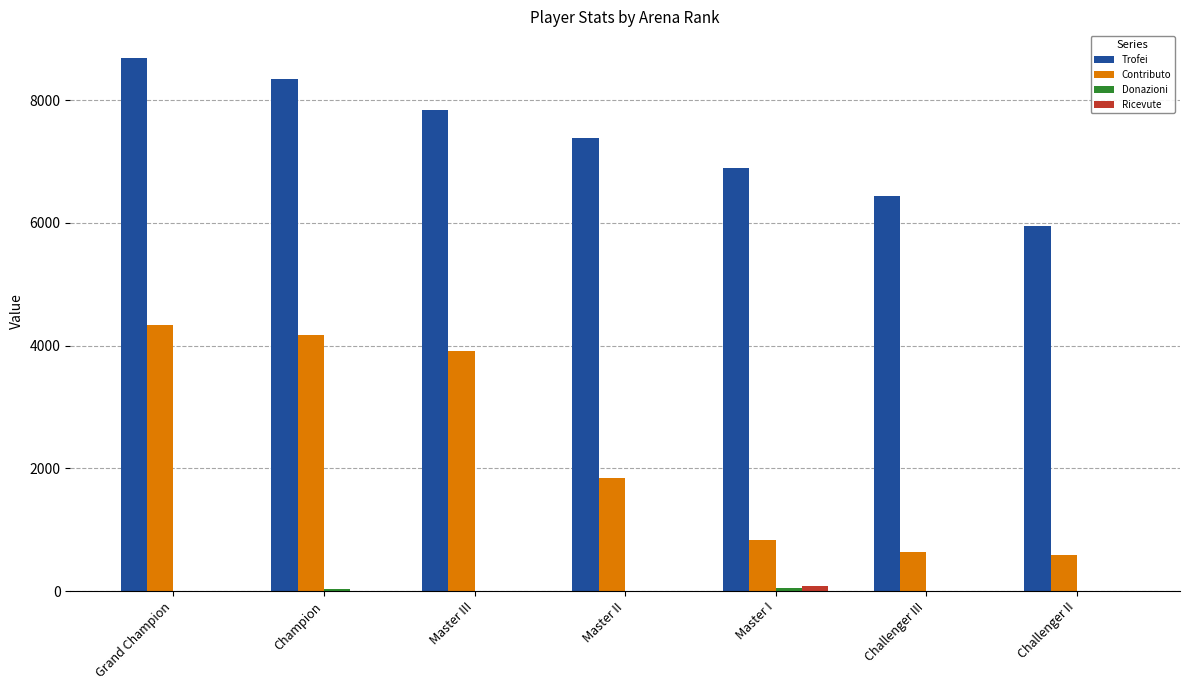

What is the greatest value displayed?

8688